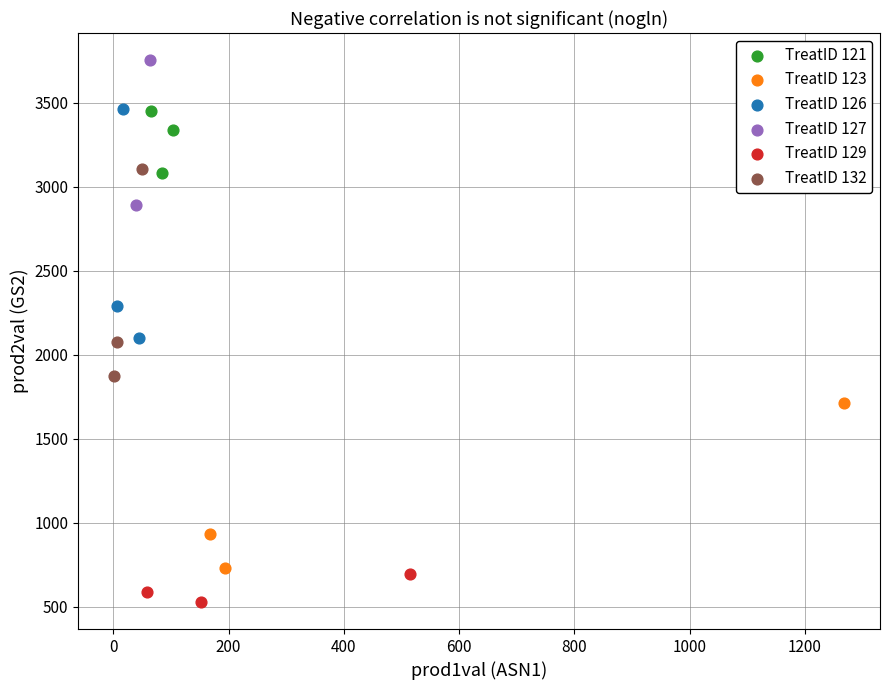

Which series contains the lowest Y value?

TreatID 129